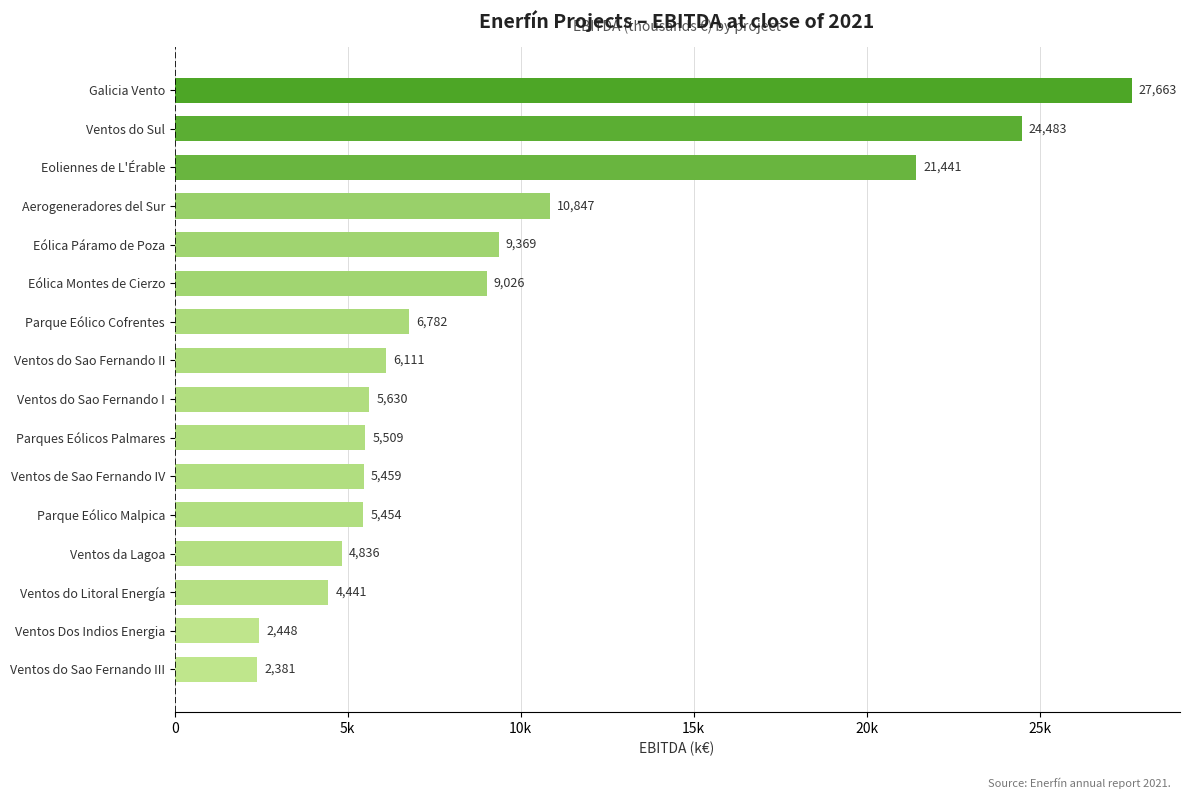

What is the sum of all values?

151880